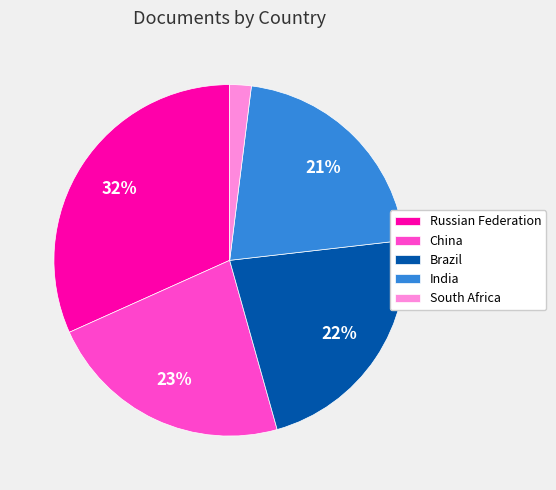

To the nearest percent, what is the difference between the largest and smallest slice percentages?

30%